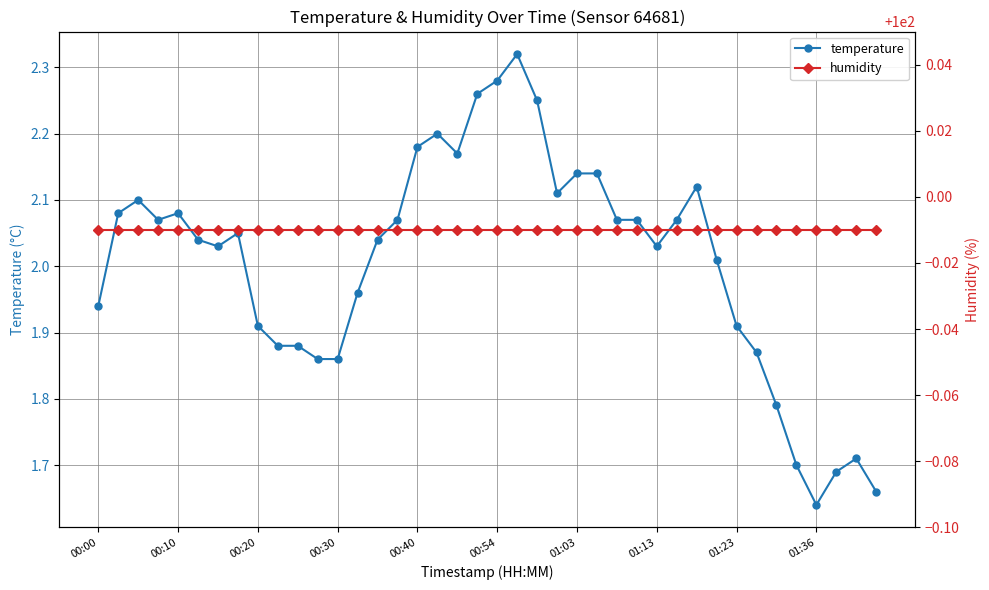

What position from the right is 21?

19